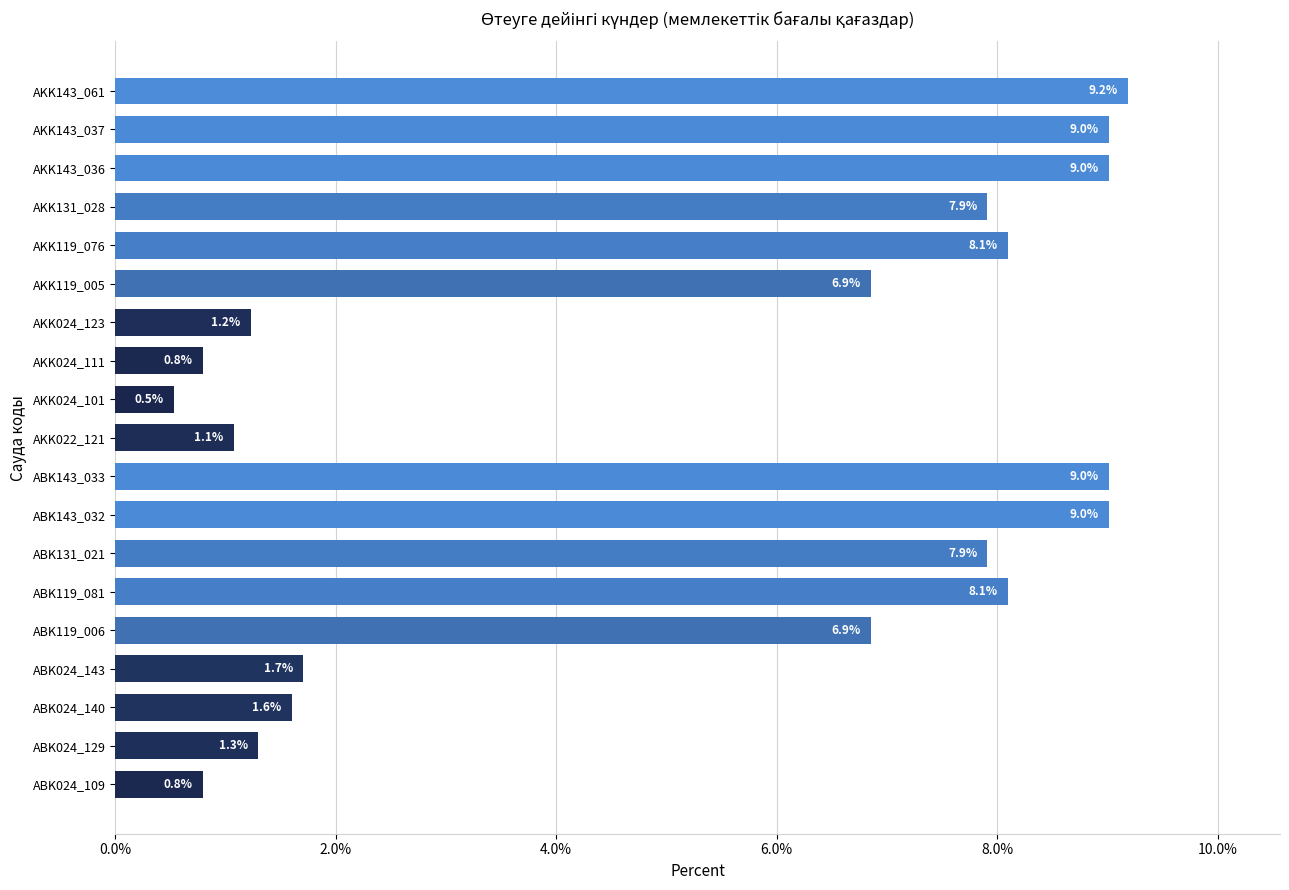

What is the average value?

5.3